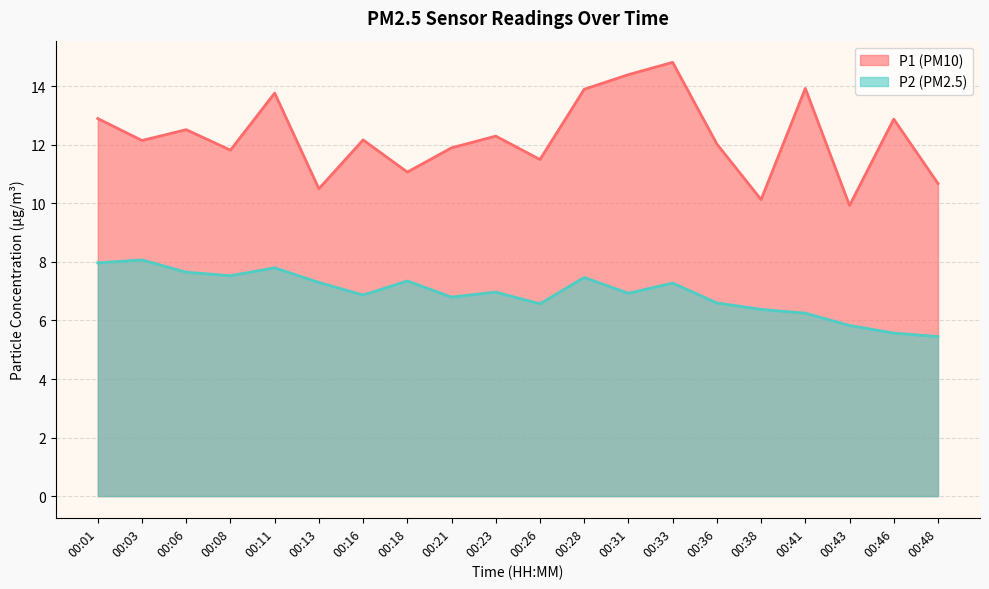

What is the total value across all series at 00:18?

18.4